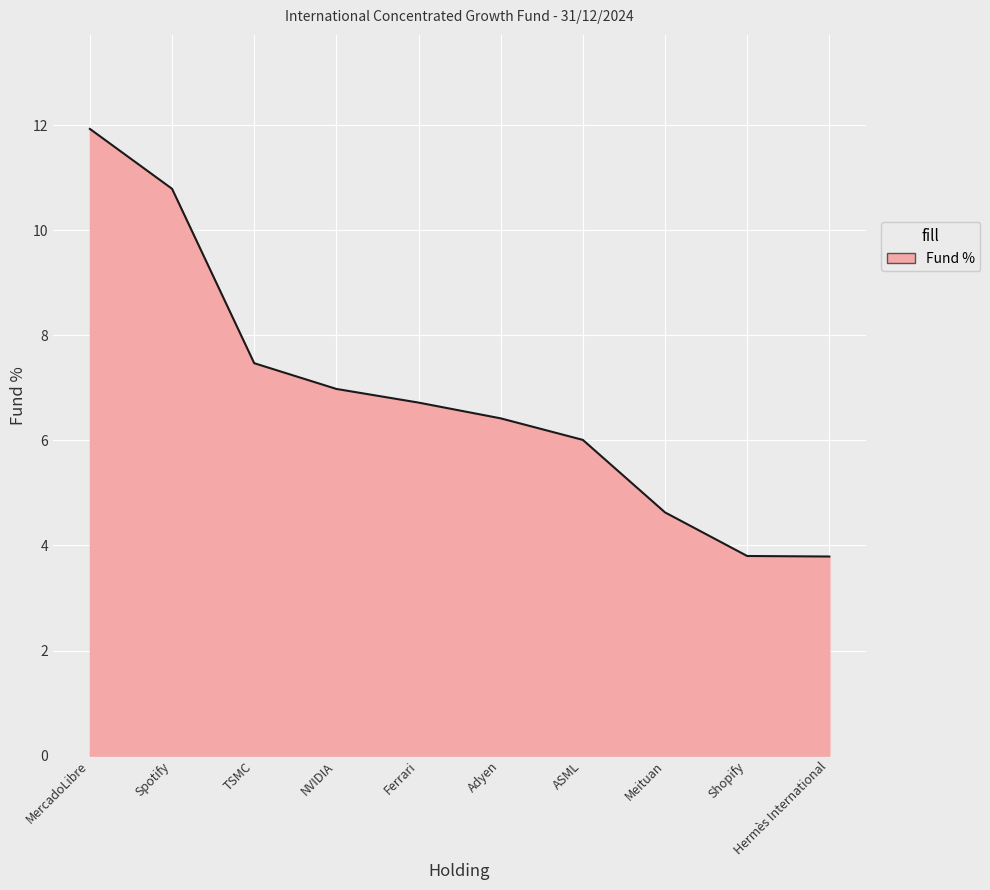

Count the number of categories in the chart.

10